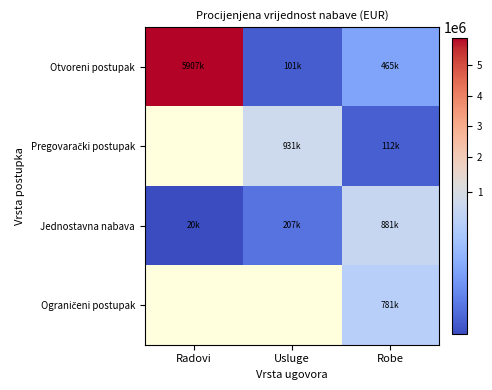

At how many categories does at least one series exceed 1235749?

1